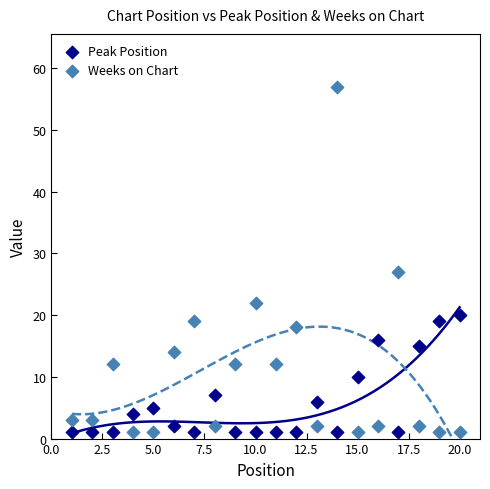

What are all the series names shown in the legend?

Peak Position, Weeks on Chart